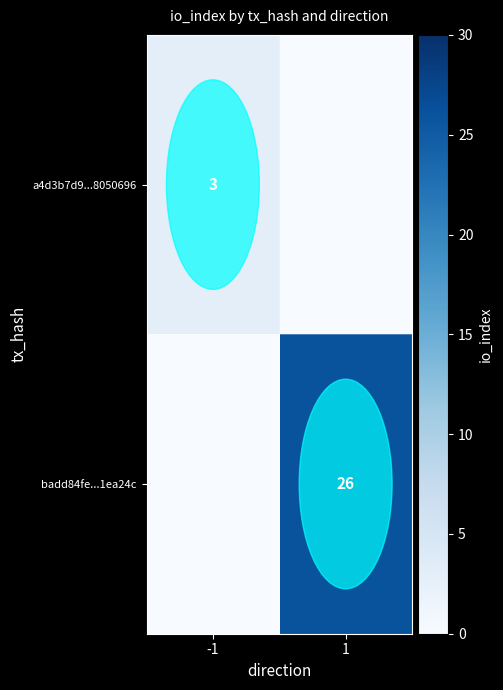

Between -1 and 1, which series saw the biggest shift?

badd84fe...1ea24c